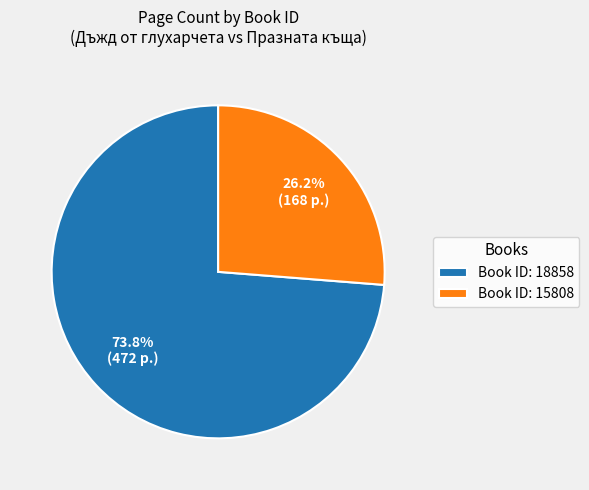

Does Book ID: 15808 represent more than half of the total?

No